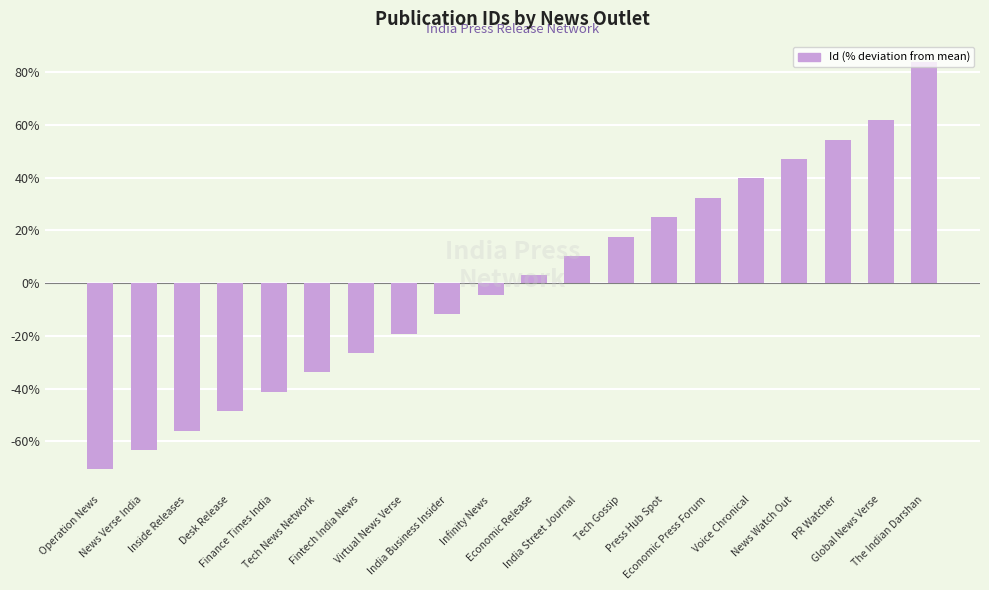

How many values are below 2?

10